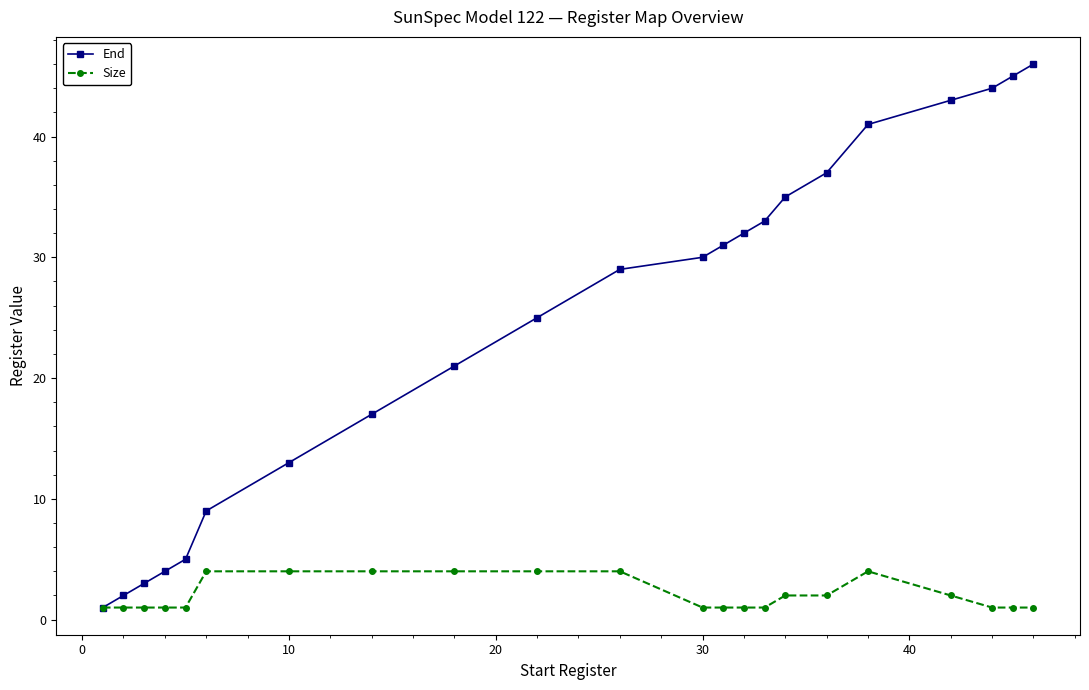

Rank the series by their maximum value, from highest to lowest.

End, Size